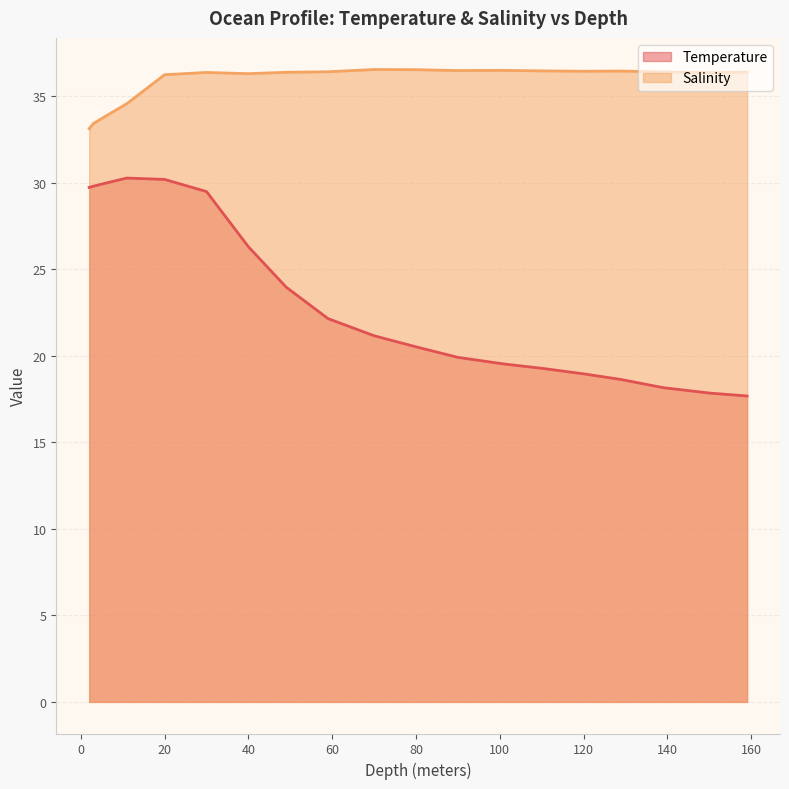

What are all the series names shown in the legend?

Temperature, Salinity